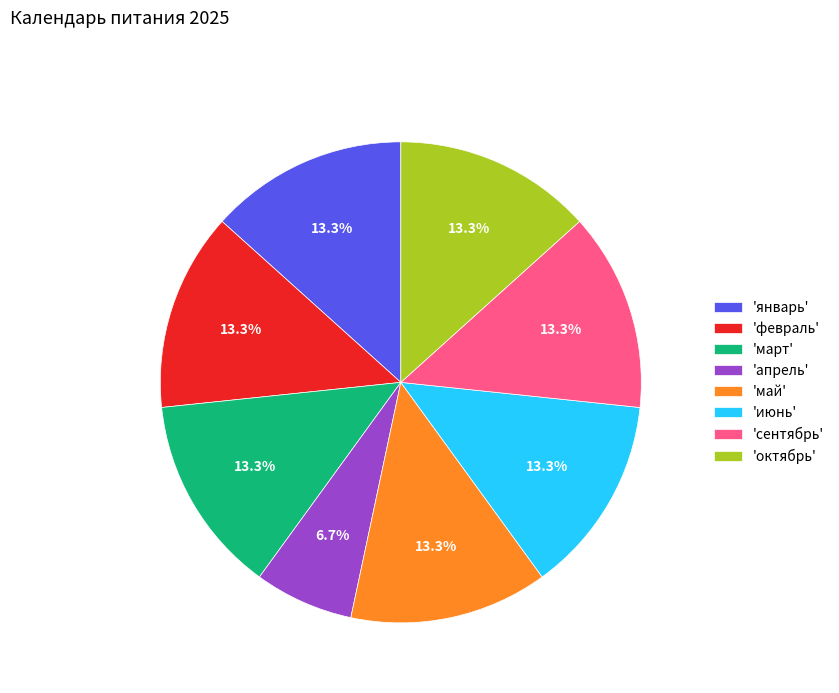

Is there any slice that represents more than half of the pie?

No